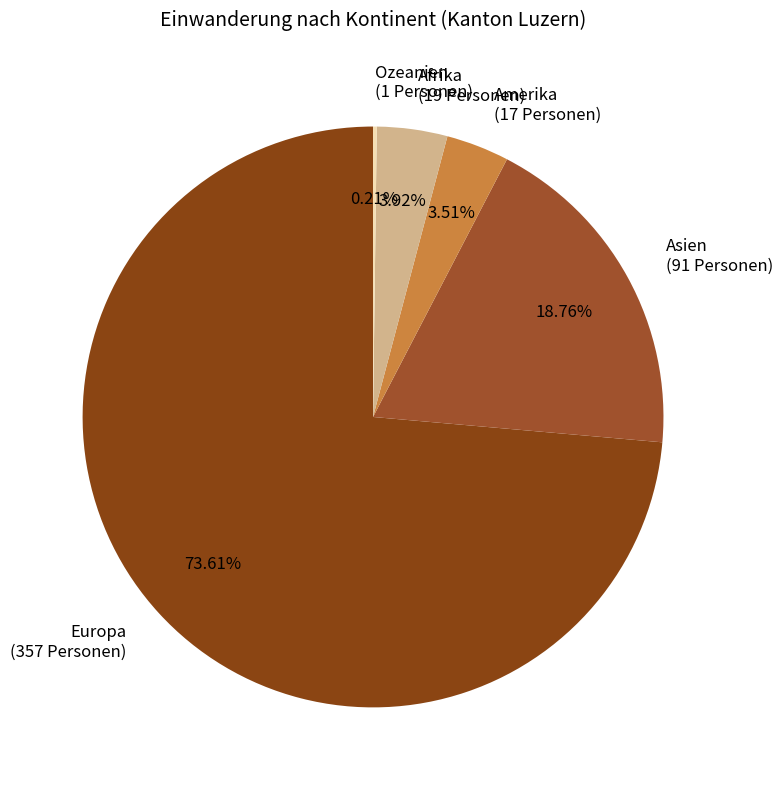

Which slice is the largest?

Europa